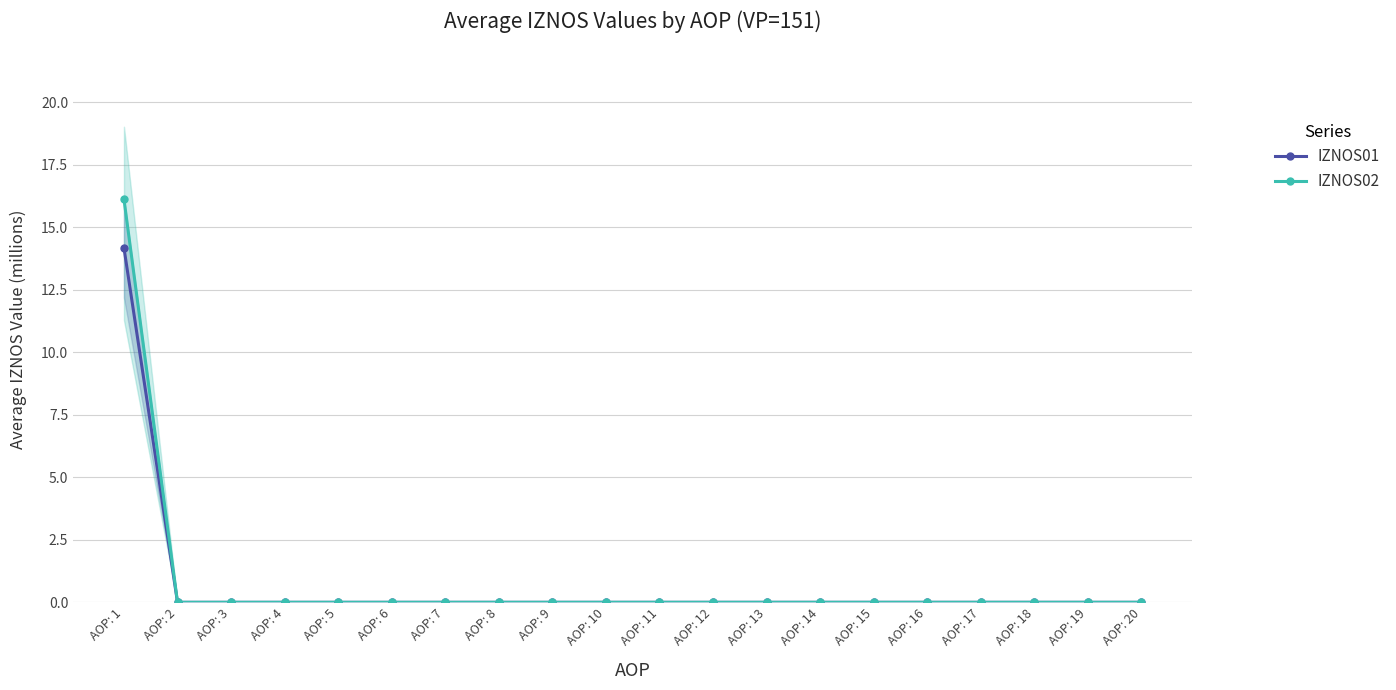

At which label is IZNOS02 closest to 8?

AOP: 2